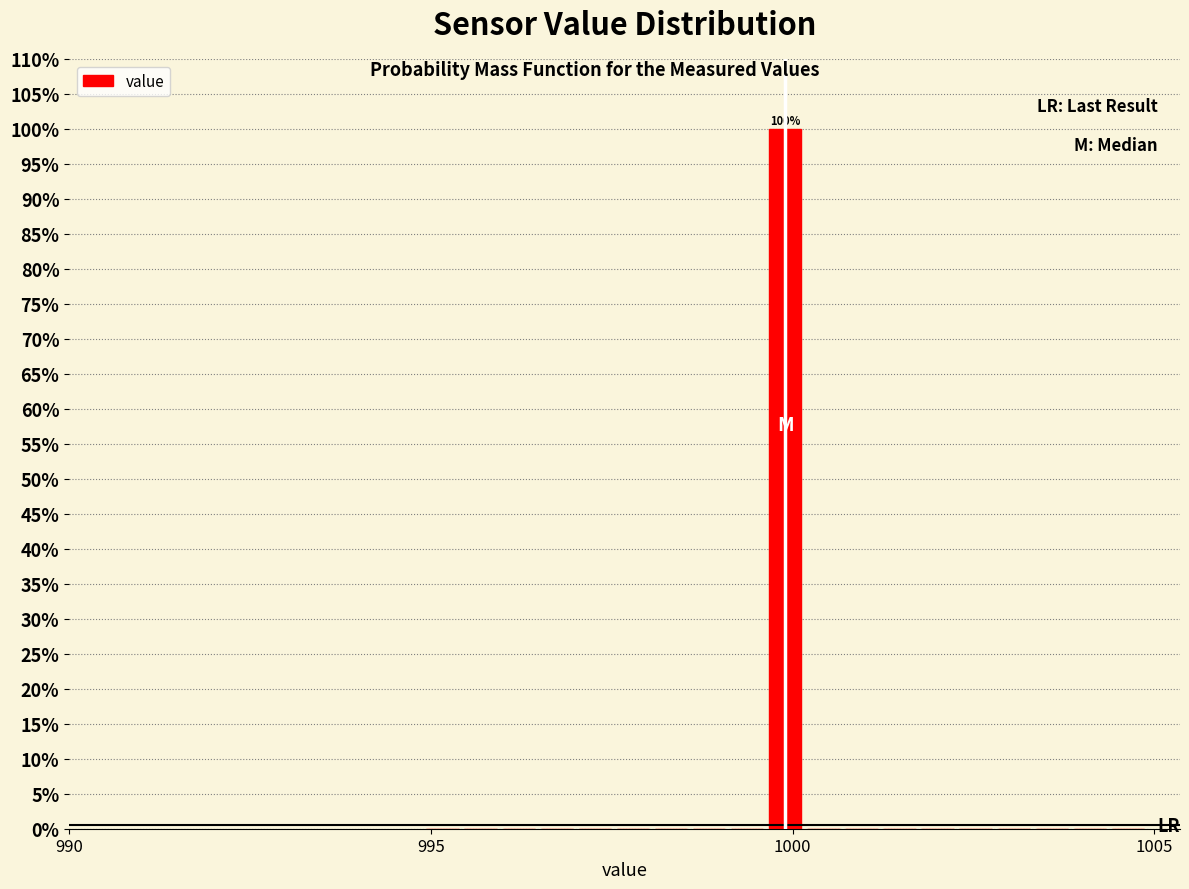

Read against the x-axis, roughly where is the centre of the tallest bar?

1000.0